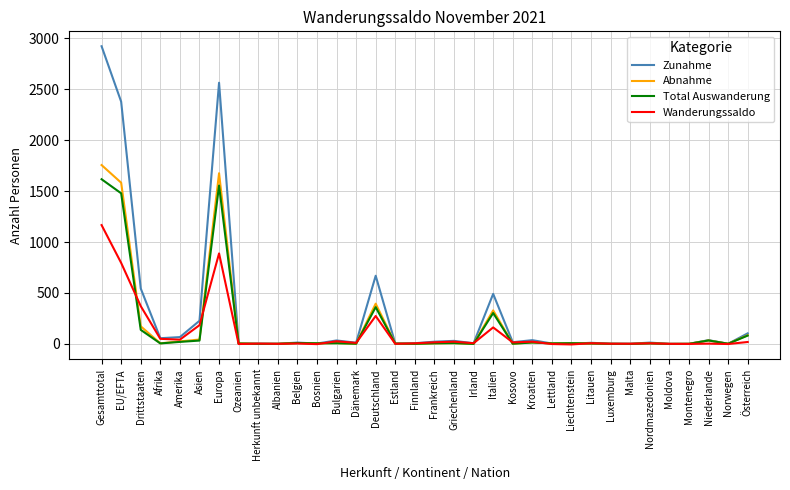

Rank the series by their maximum value, from highest to lowest.

Zunahme, Abnahme, Total Auswanderung, Wanderungssaldo